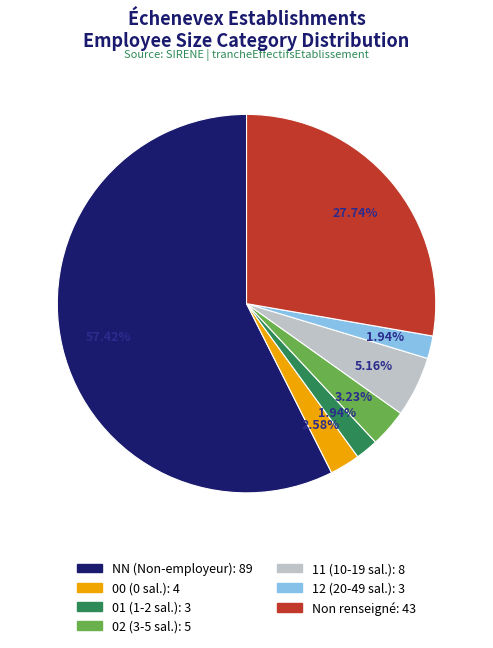

Is there any slice that represents more than half of the pie?

Yes